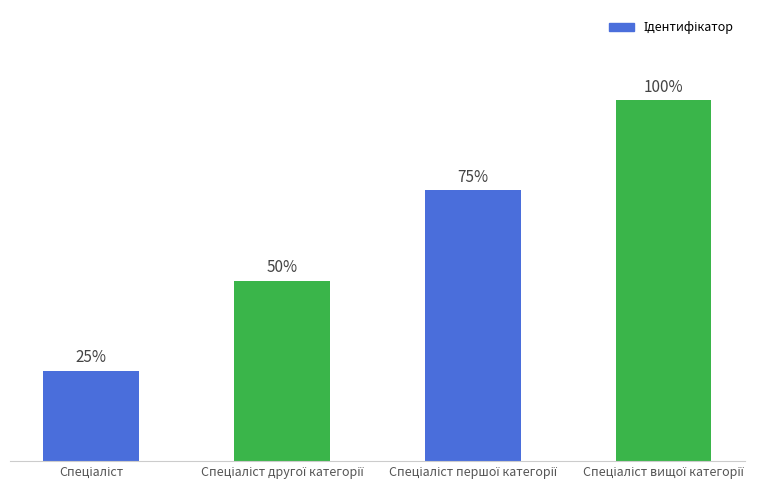

The value at Спеціаліст першої категорії is 2. True or false?

False